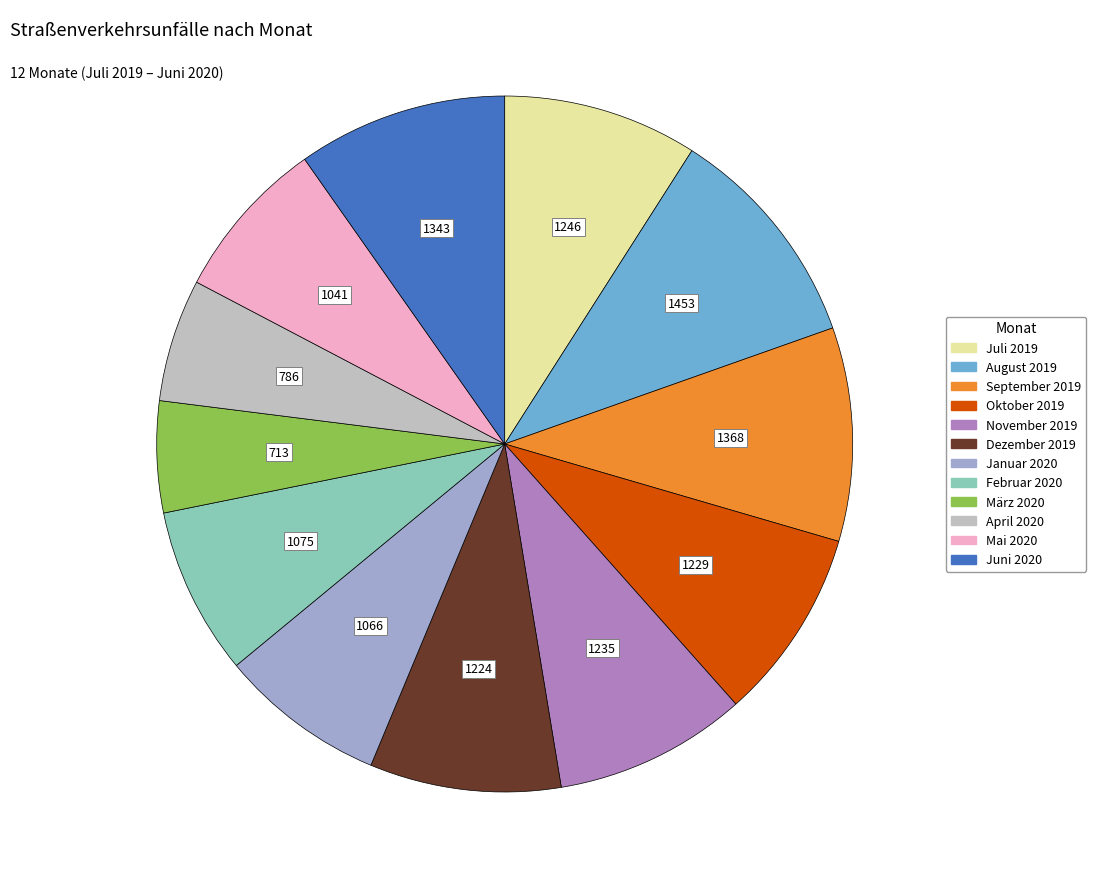

Do September 2019 and März 2020 together represent more than half of the pie?

No